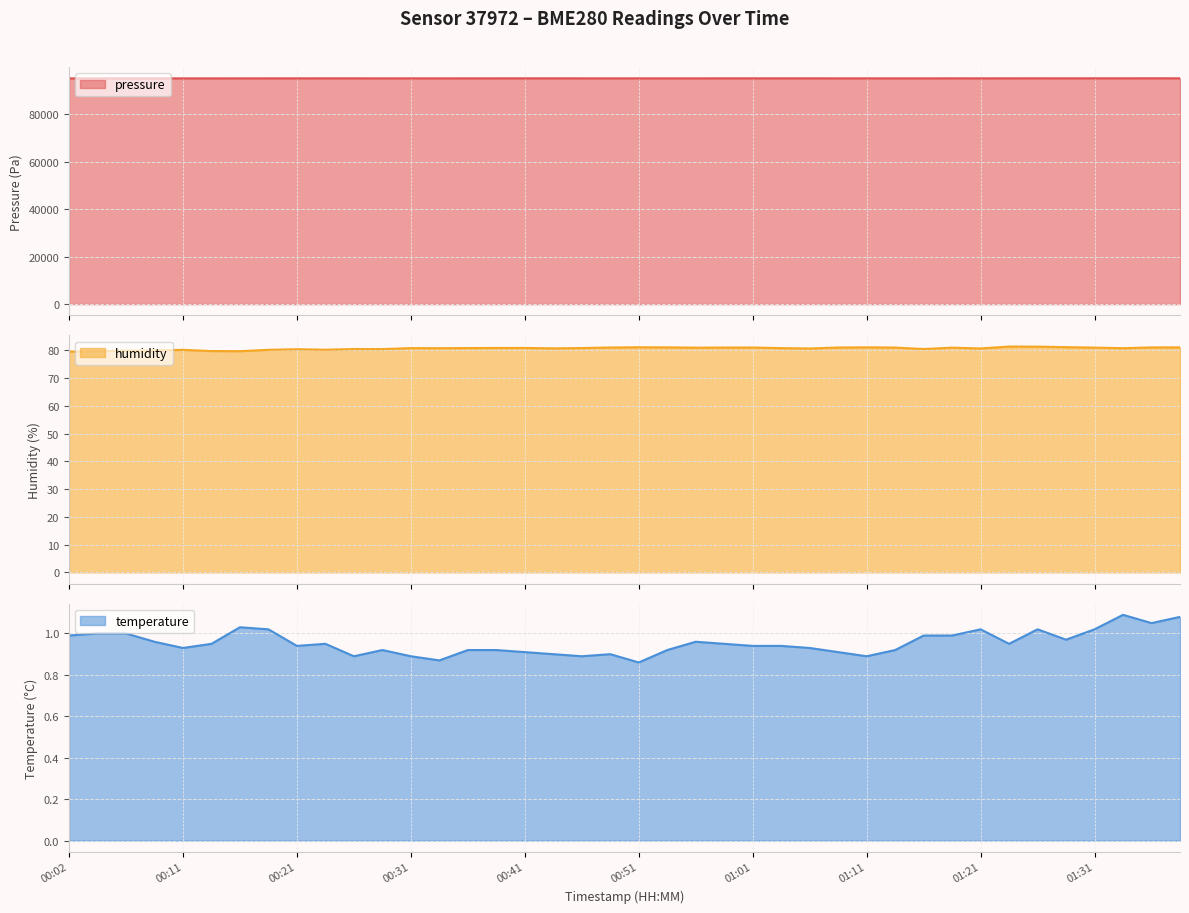

Which series changed the most between 00:19 and 01:01?

pressure